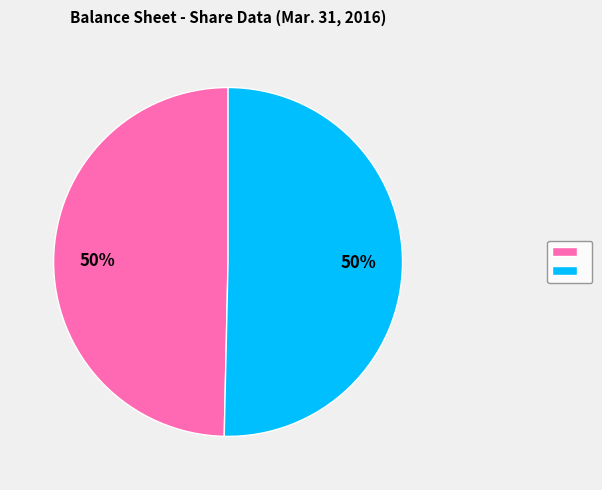

To the nearest percent, what is the average slice percentage?

50%